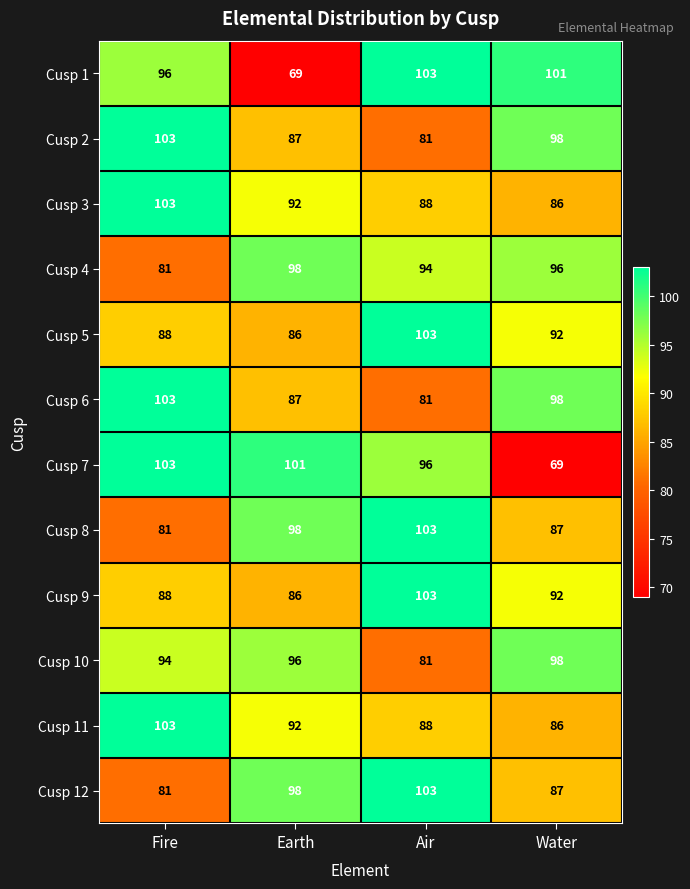

At which label does Cusp 1 reach its peak?

Air